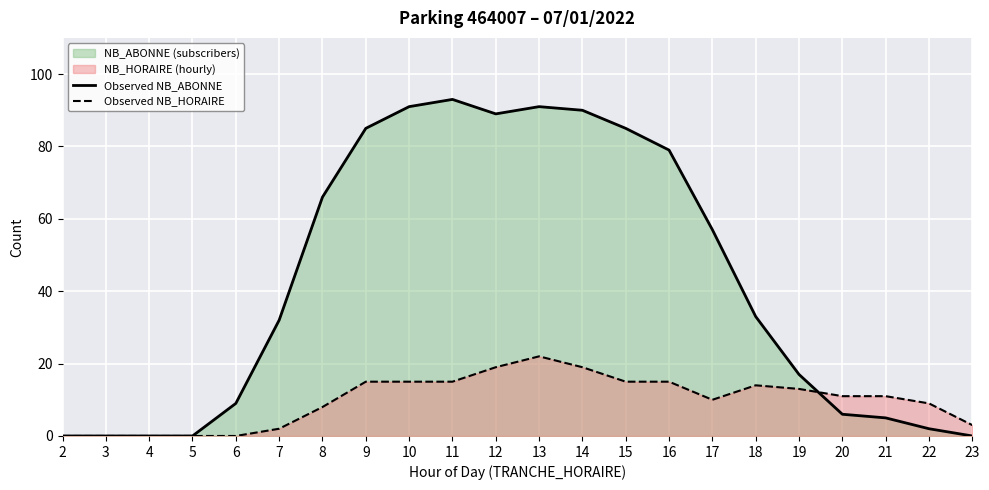

At how many categories does at least one series exceed 41?

10